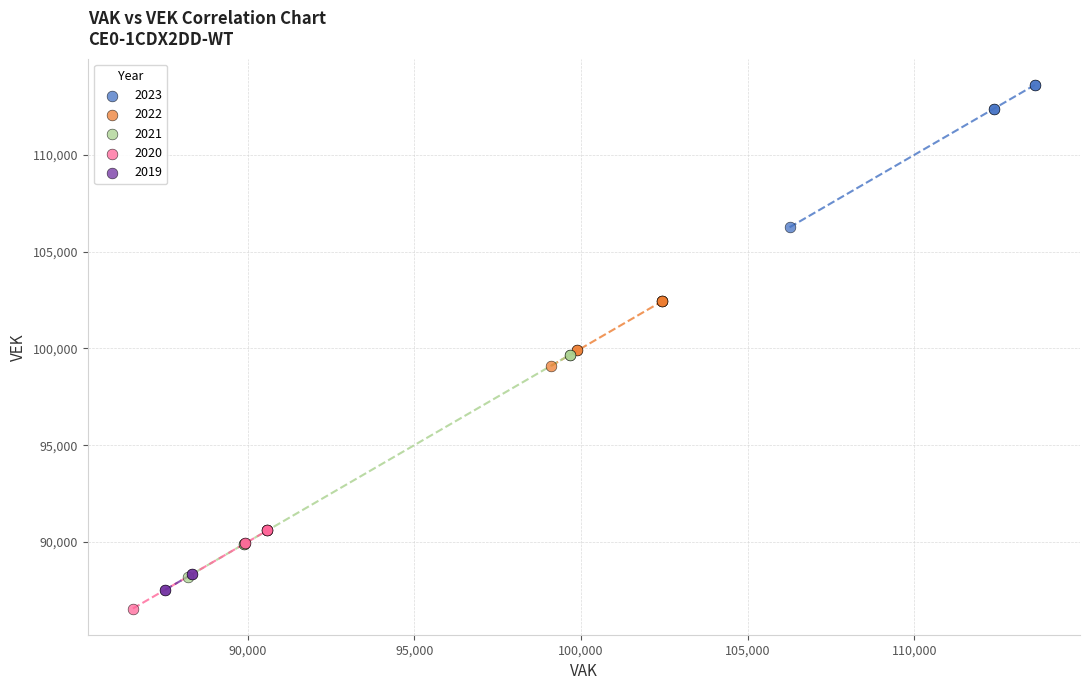

Which series has the largest Y range (max minus min)?

2021